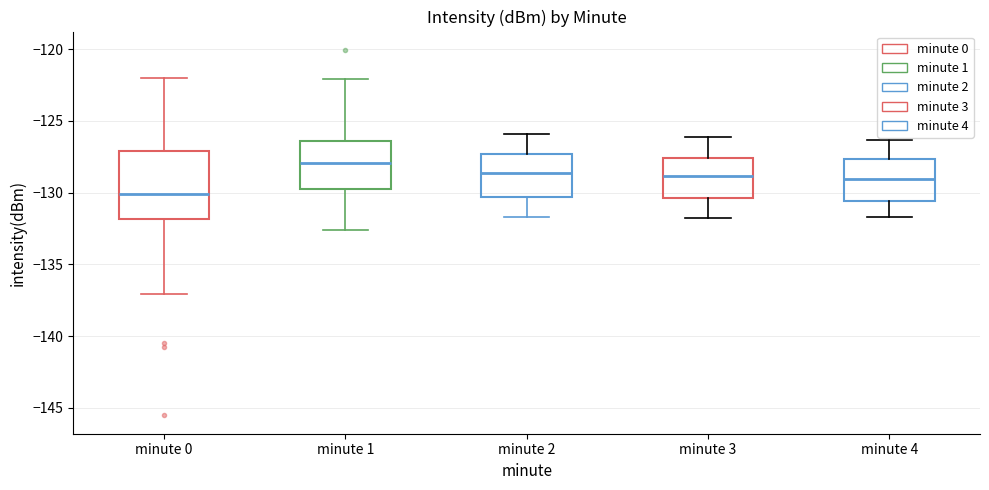

Which box has the highest median line?

minute 1